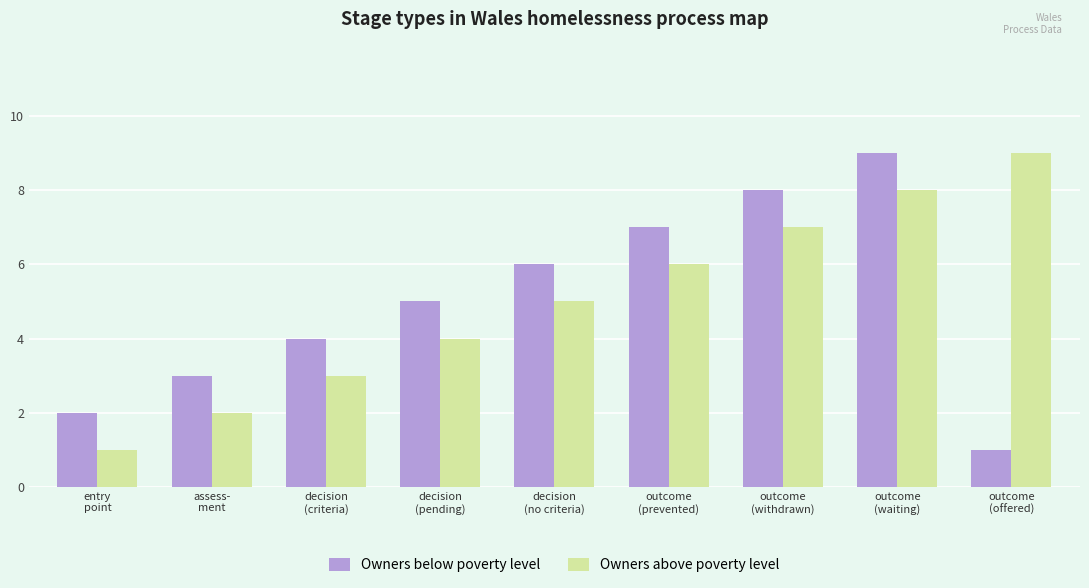

What is the sum of all Owners above poverty level values?

45